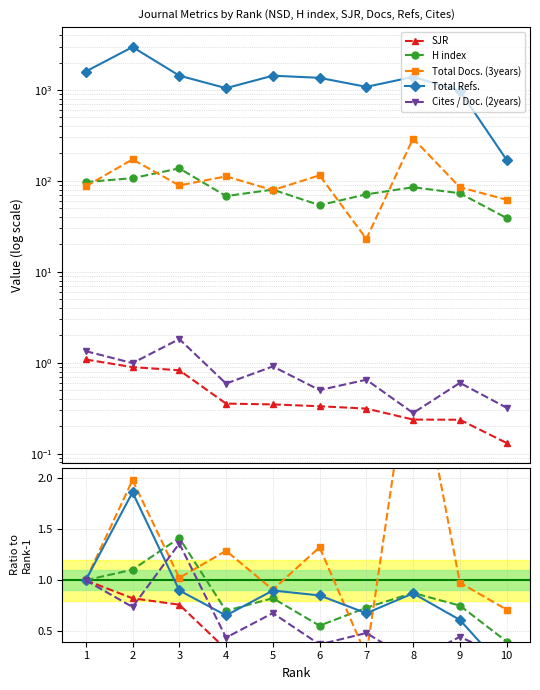

How many distinct data groups are displayed?

5